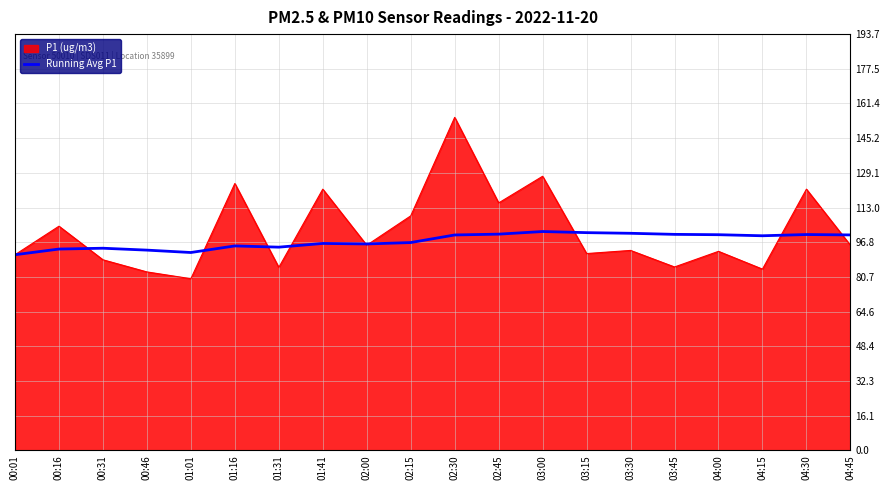

Which label corresponds to the smallest value in the chart?

01:01